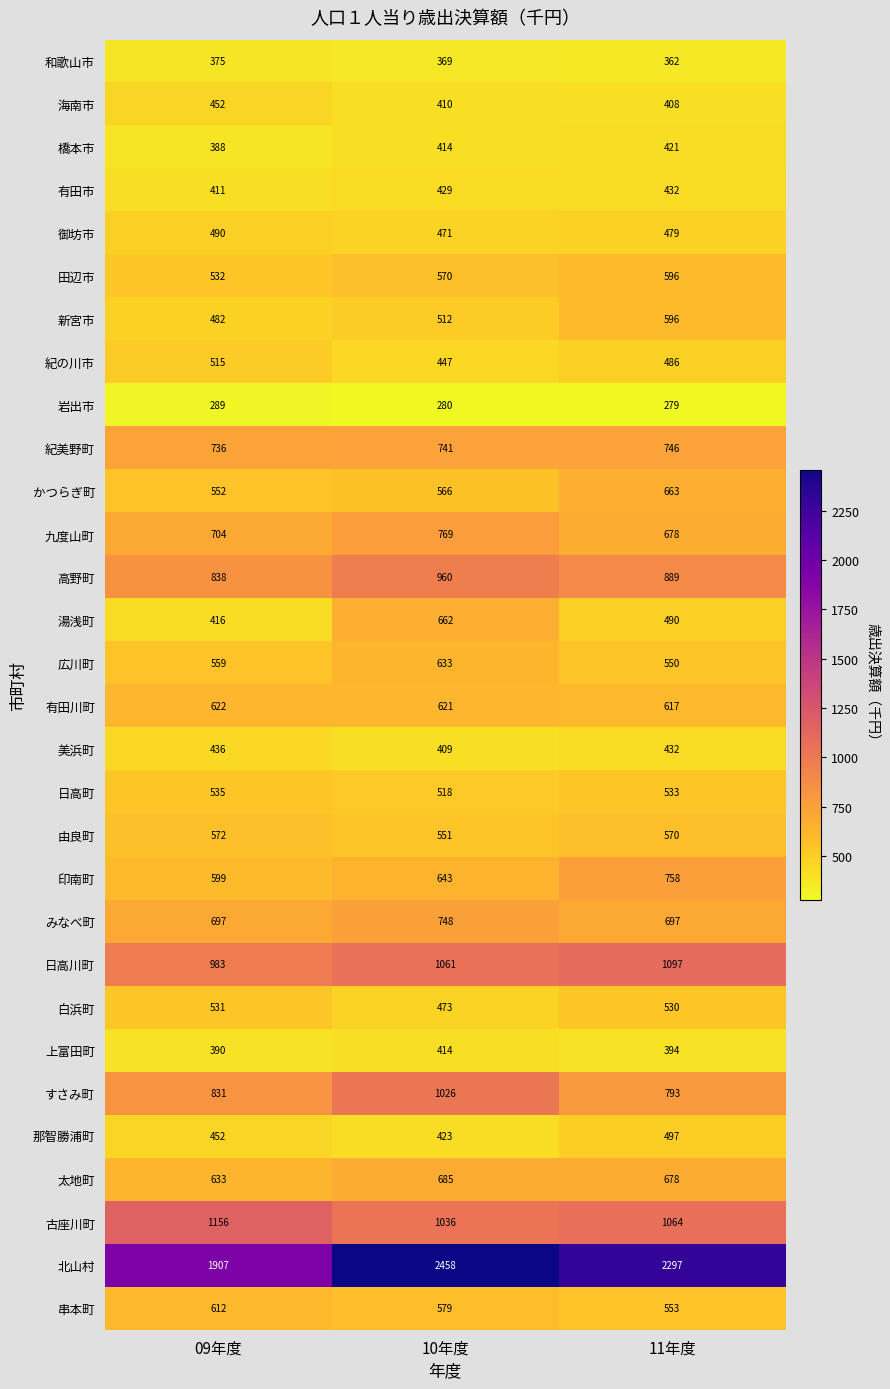

Count the number of data series in this chart.

30